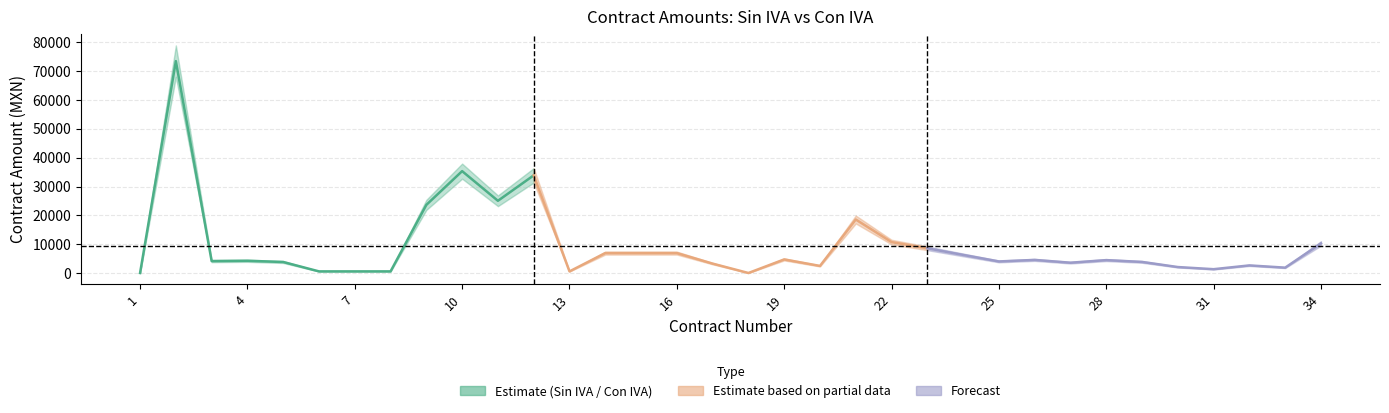

Which has a higher value, 24 or 20?

24